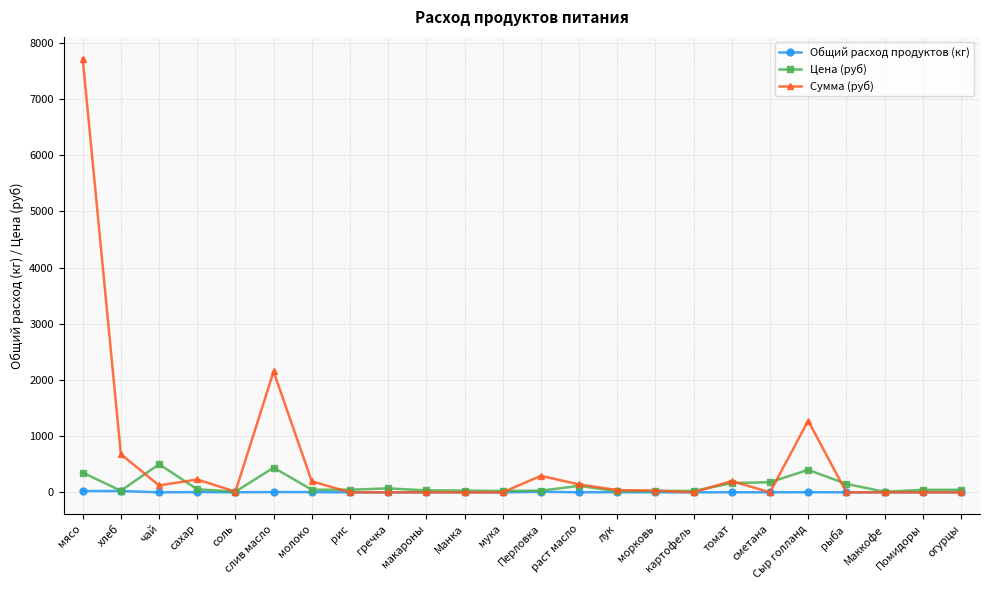

Rank the series at слив масло from lowest to highest value.

Общий расход продуктов (кг), Цена (руб), Сумма (руб)